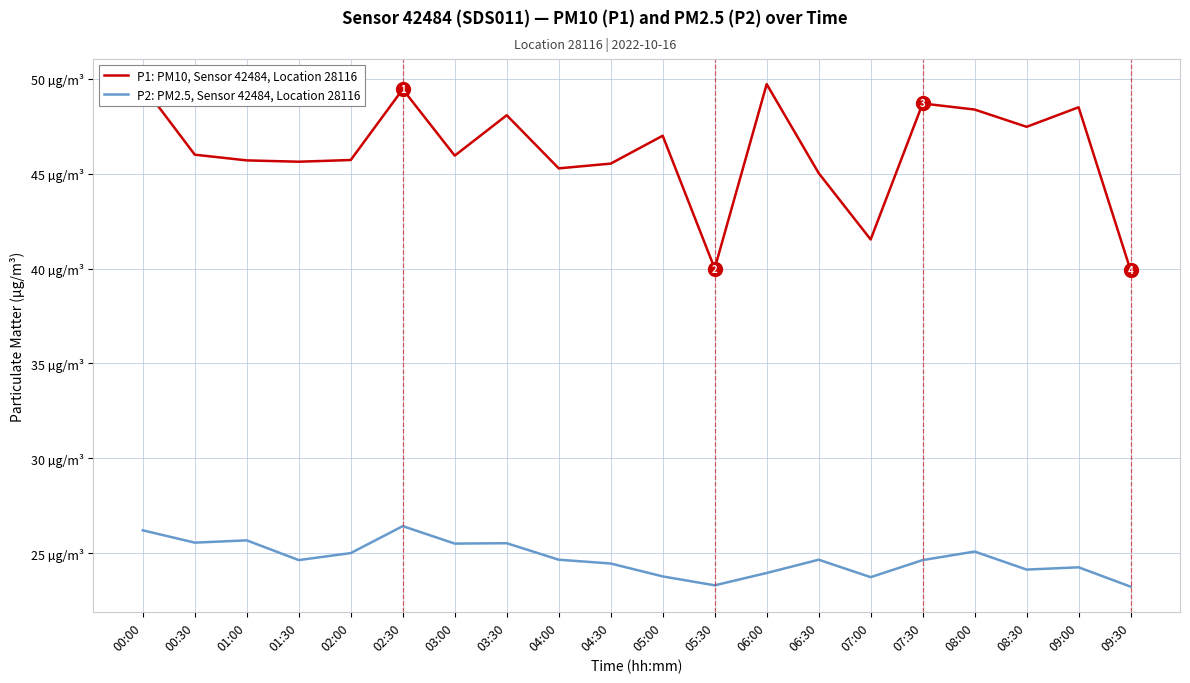

What is the highest value of the P2: PM2.5, Sensor 42484, Location 28116 series?

26.4